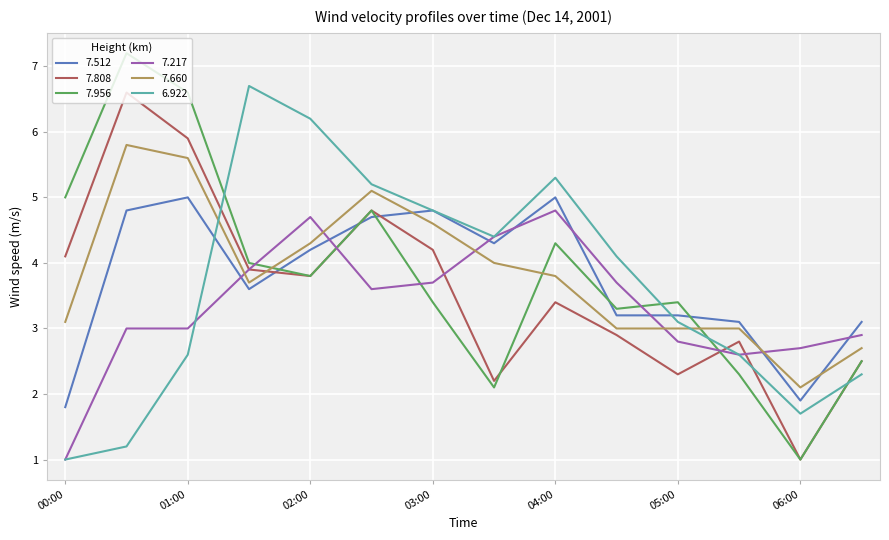

After their last crossing, which series has the higher values: 7.660 or 7.808?

7.660